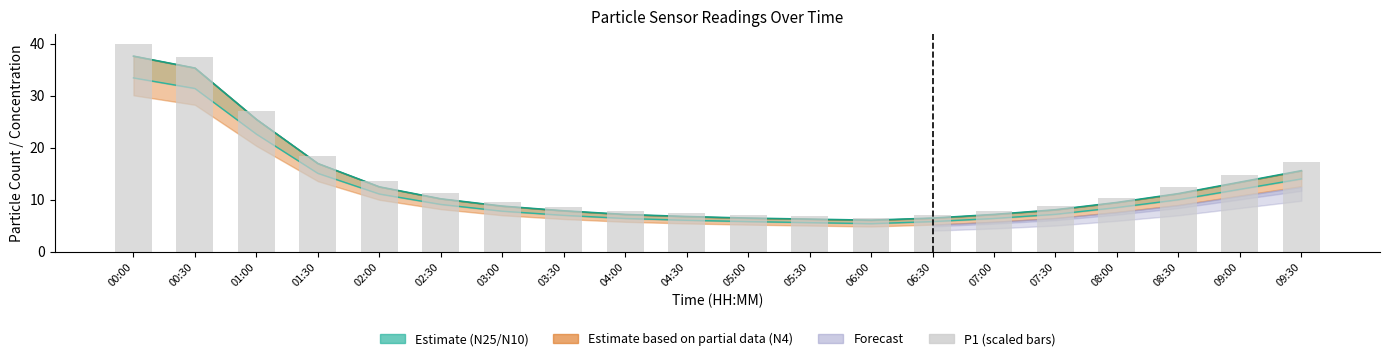

The value of N1 at 08:30 is 11.2. True or false?

True